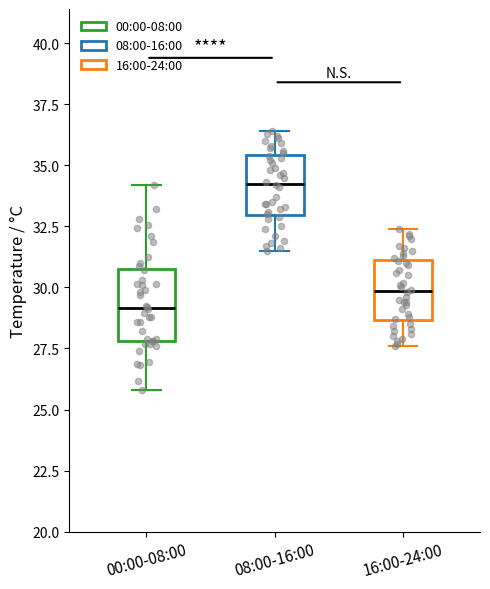

Which box has the highest median line?

08:00-16:00